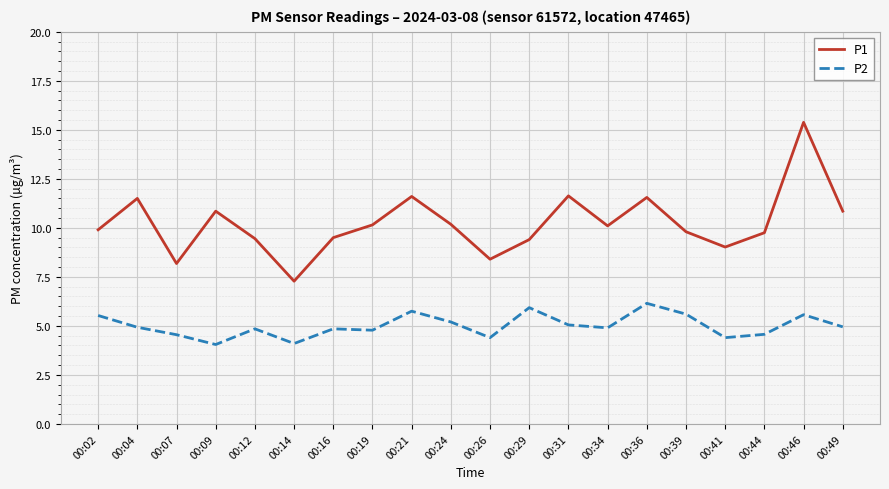

True or false: P1 and P2 cross at least once.

False